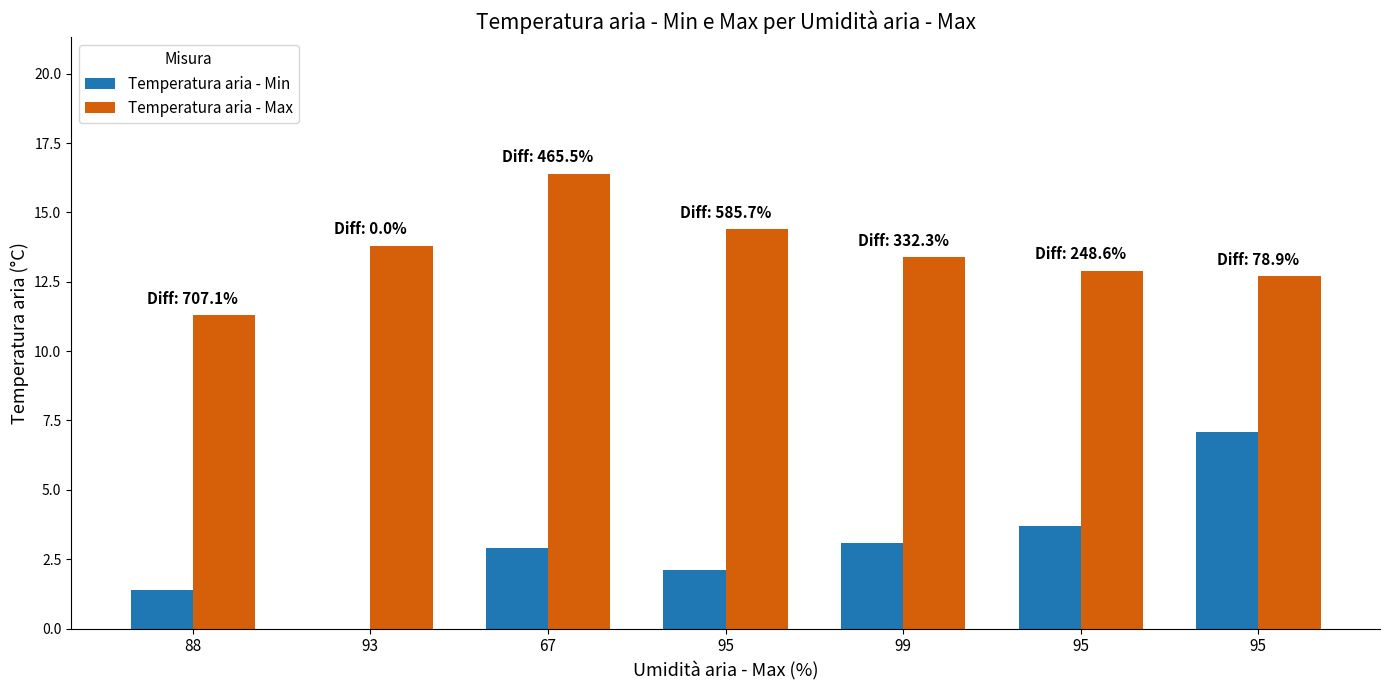

Is the value of Temperatura aria - Max at 93 greater than the value of Temperatura aria - Min at 67?

Yes